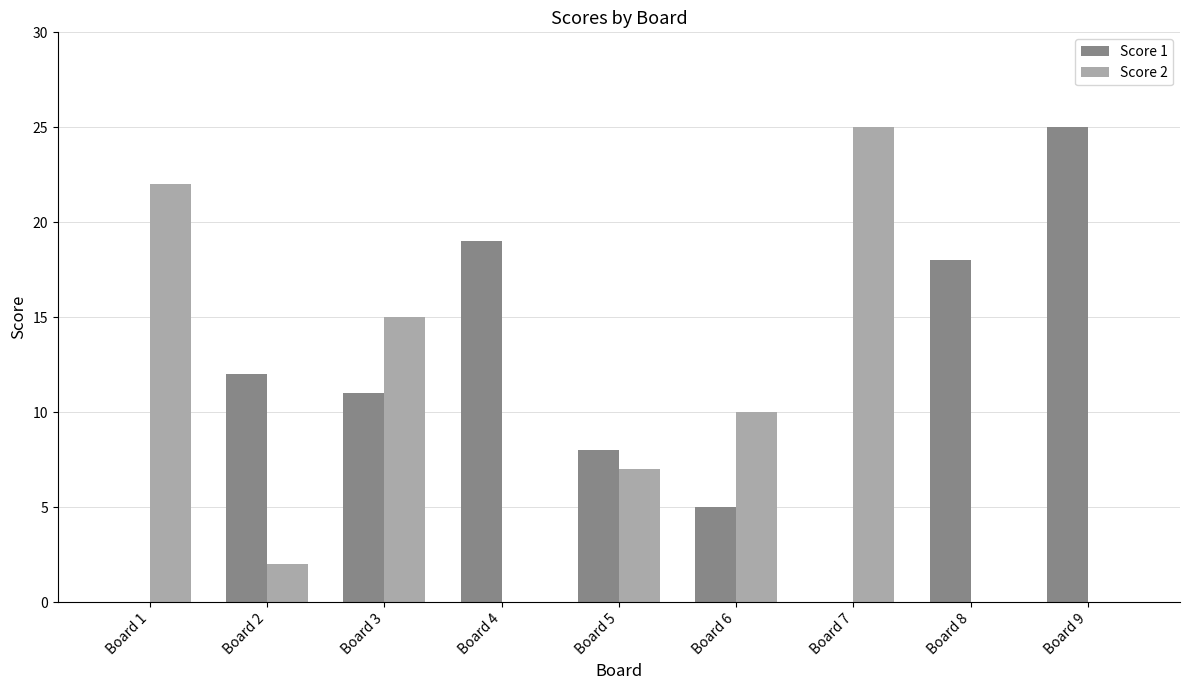

The value of Score 1 at Board 5 is 8. True or false?

True